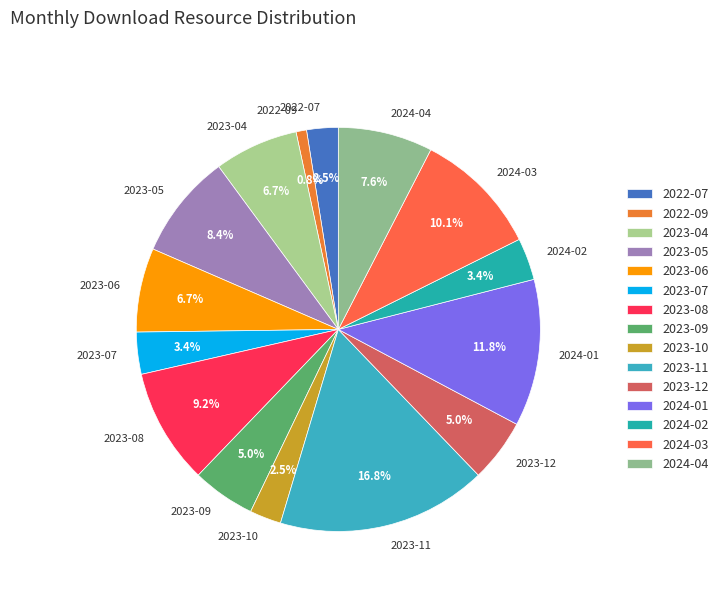

What is the ratio of the value at 2024-02 to the value at 2024-03?

0.3